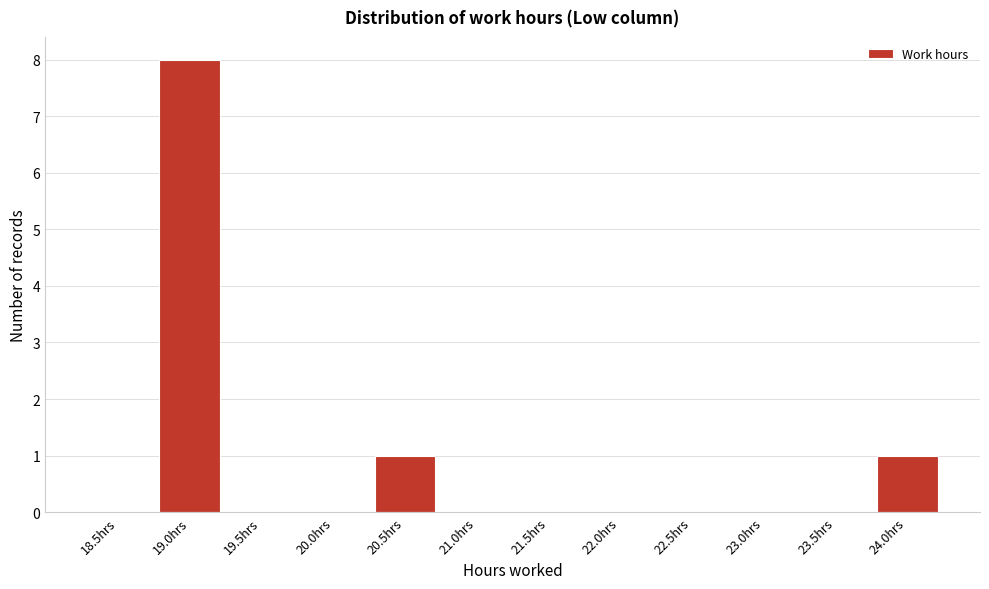

Reading right to left, transcribe all the data shown in this chart.

24.0hrs=1	23.5hrs=0	23.0hrs=0	22.5hrs=0	22.0hrs=0	21.5hrs=0	21.0hrs=0	20.5hrs=1	20.0hrs=0	19.5hrs=0	19.0hrs=8	18.5hrs=0